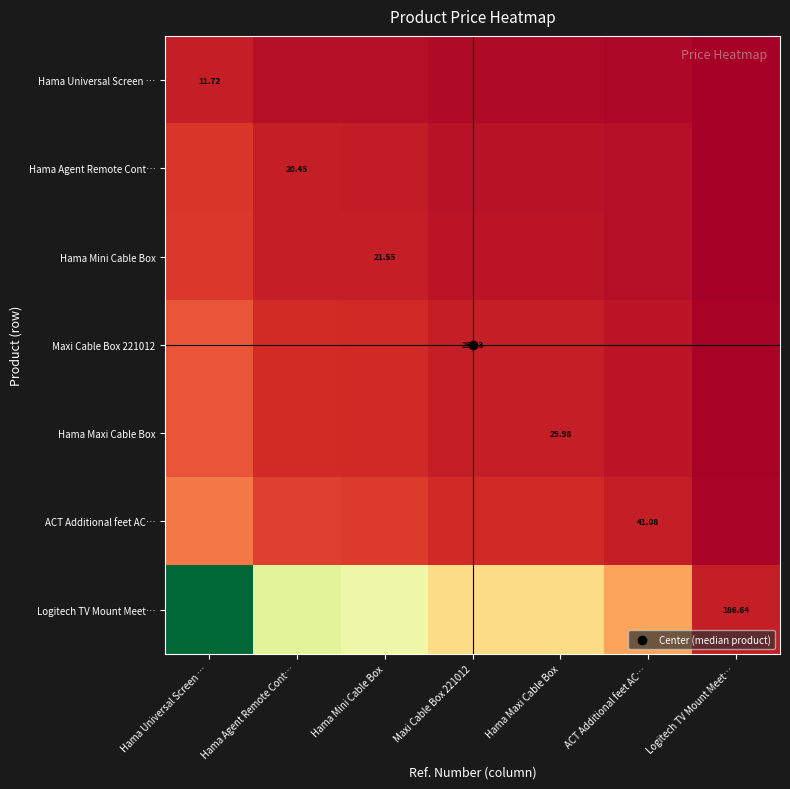

What is the difference between the maximum and second lowest values in the Hama Agent Remote Cont… series?

1.2